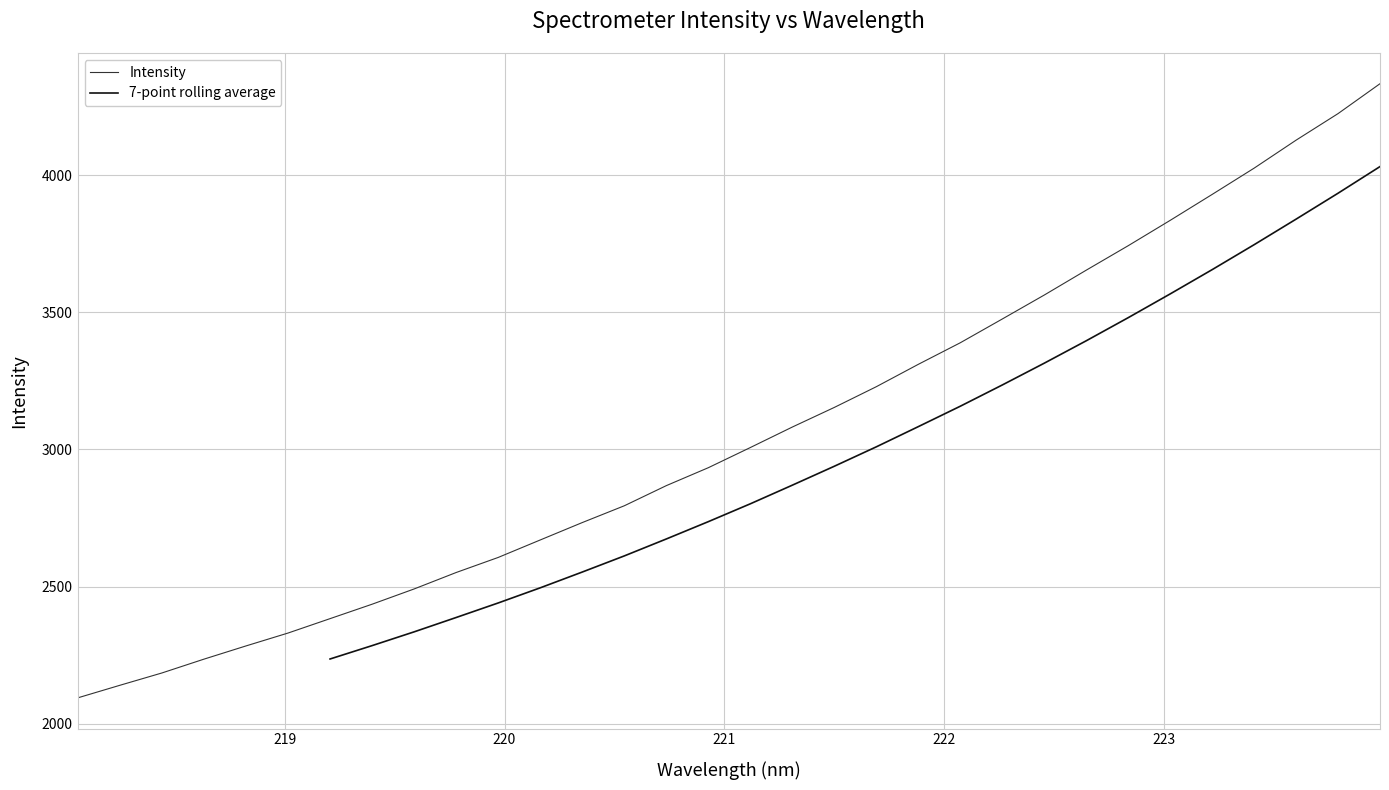

Which category has the highest value across all series?

223.9802